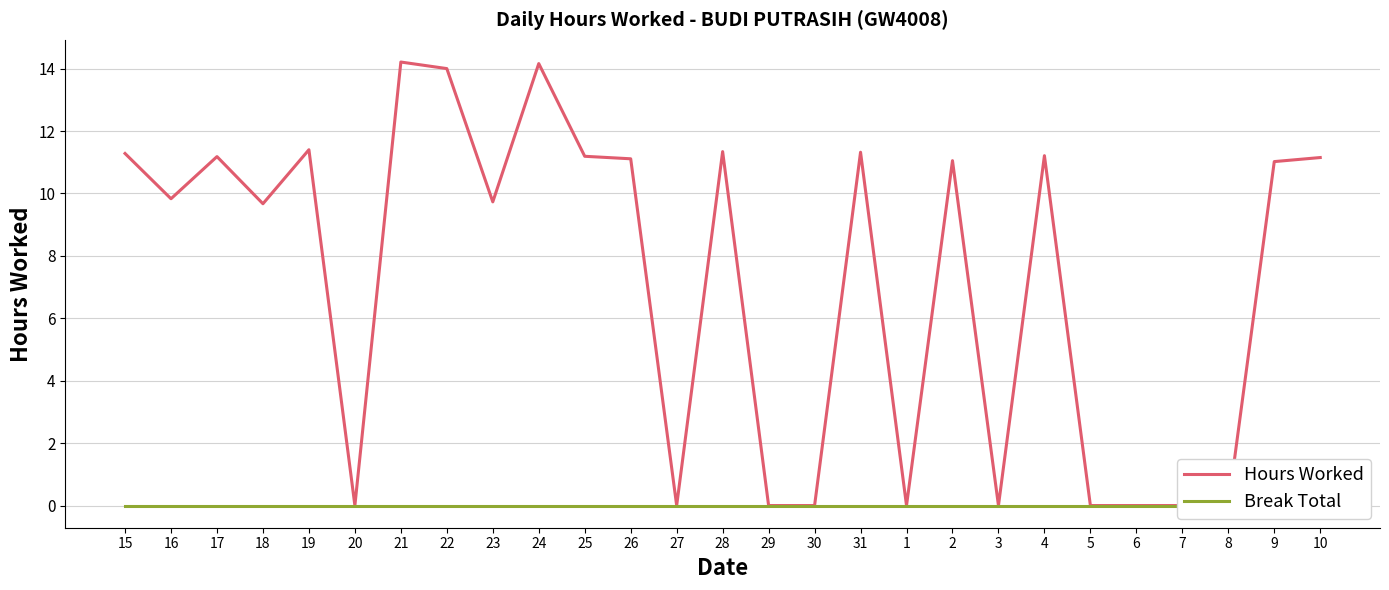

What is the sum of all Hours Worked values?

194.8